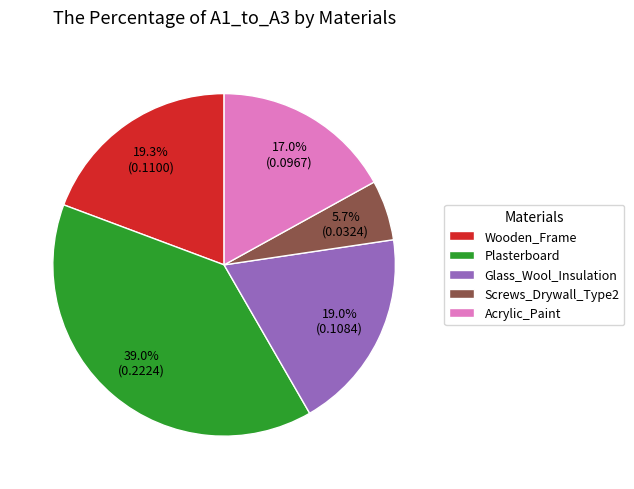

To the nearest percent, what is the difference between the largest and smallest slice percentages?

33%